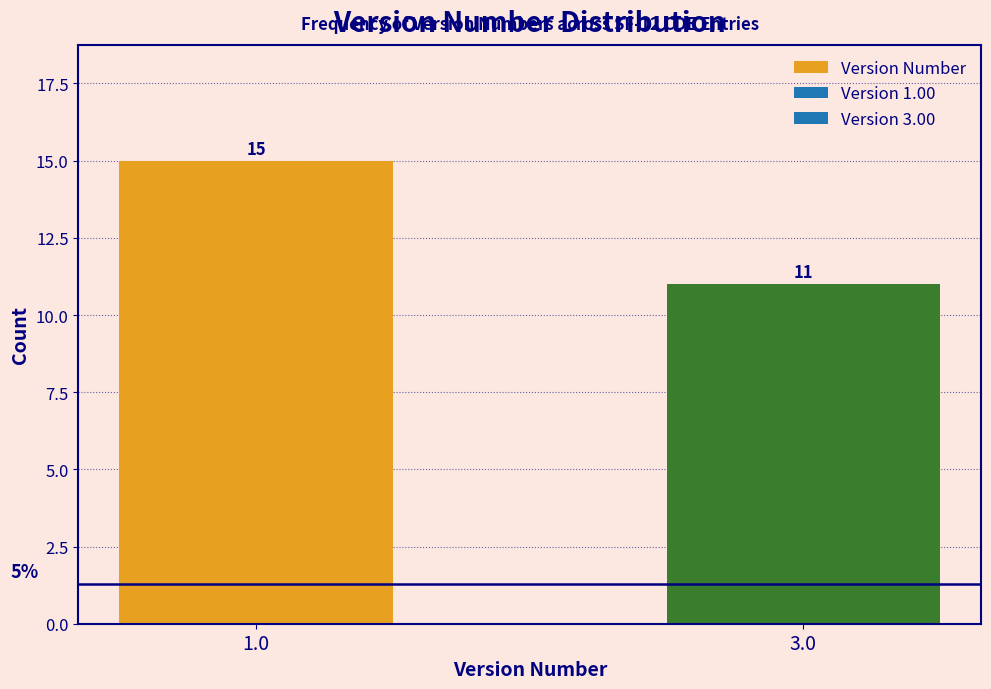

Reading left to right, what are all the values shown in this chart?

1.0=15	3.0=11